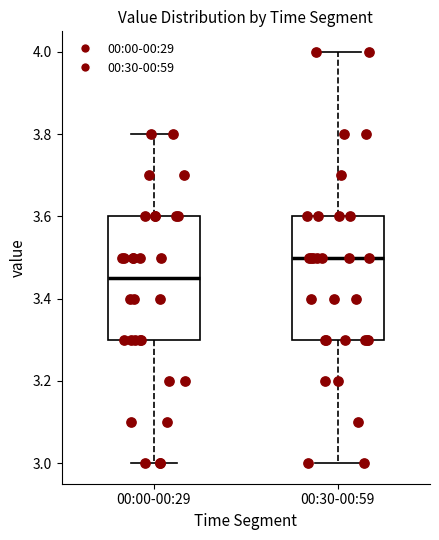

Reading left to right, transcribe this box plot: for each box, give where its median line is, the range the box spans, and where its two whiskers end, as read against the y-axis. The values are not printed on the chart, so give them approximately, as read against the axis.

00:00-00:29: median 3.46, box 3.30 to 3.60, whiskers 3.00 to 3.80
00:30-00:59: median 3.50, box 3.30 to 3.60, whiskers 3.00 to 4.00